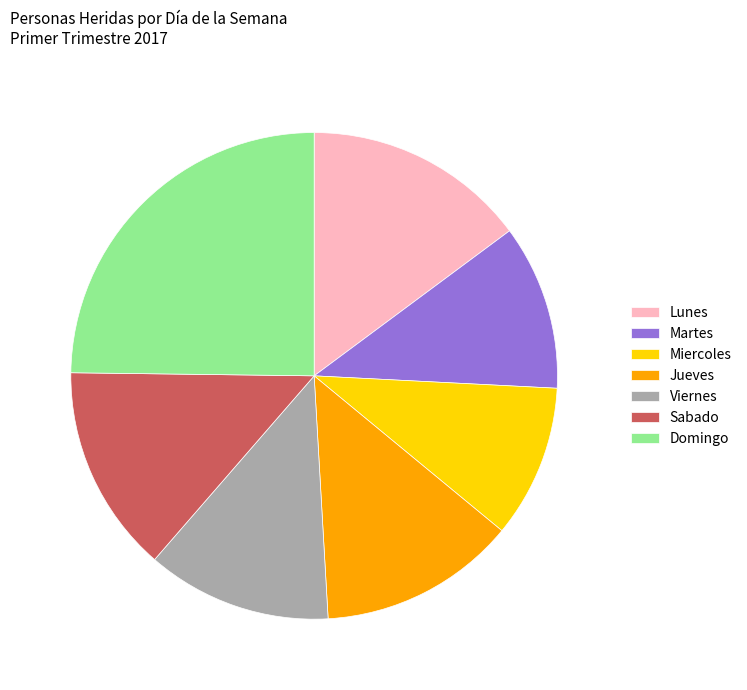

Does Miercoles represent more than half of the total?

No